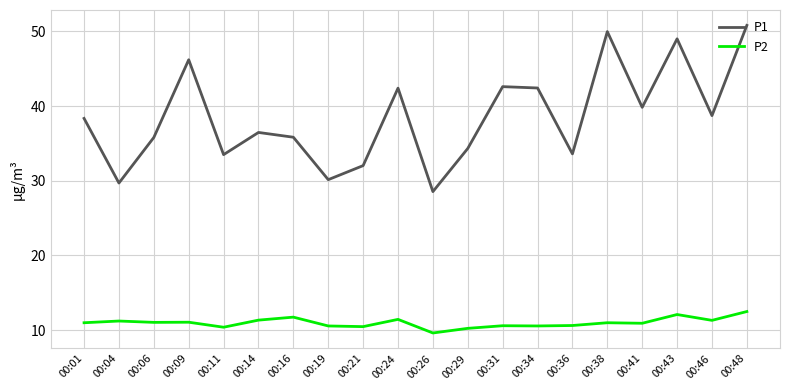

Between 00:21 and 00:46, which series saw the biggest shift?

P1